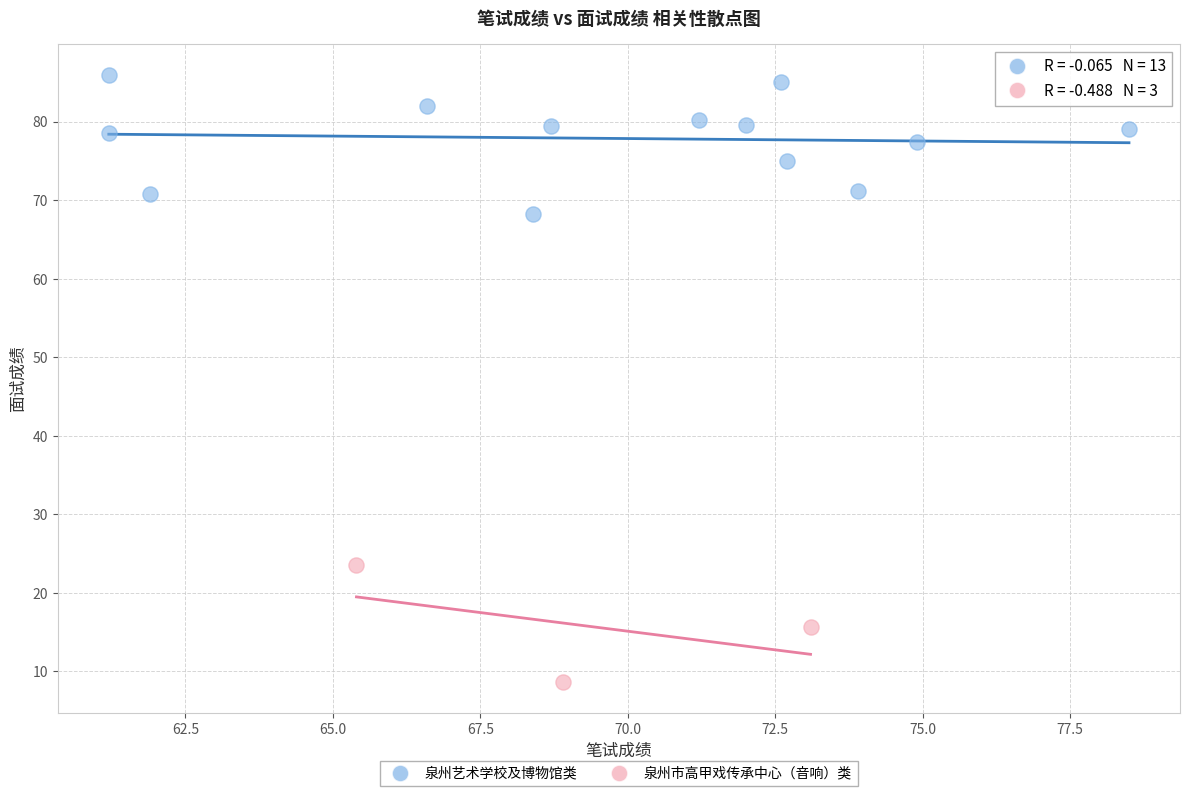

What are all the series names shown in the legend?

泉州艺术学校及博物馆类, 泉州市高甲戏传承中心（音响）类